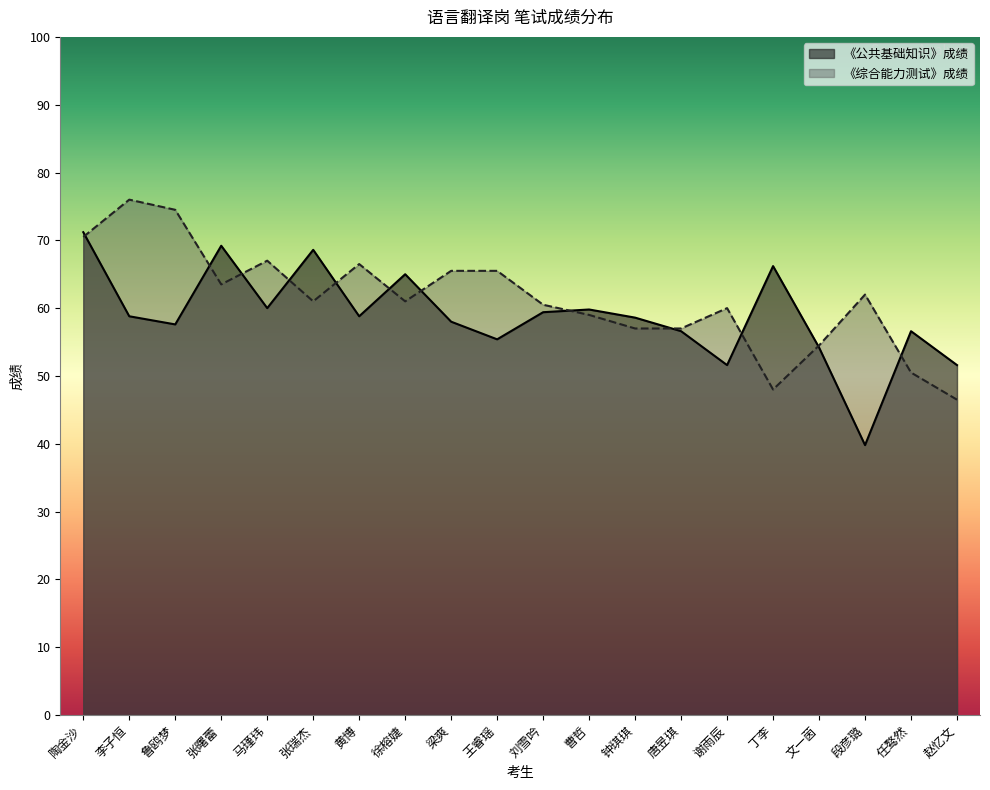

Reading left to right, what are all the values shown in this chart?

《公共基础知识》成绩: 71.2	58.8	57.6	69.2	60.0	68.6	58.8	65.0	58.0	55.4	59.4	59.8	58.6	56.6	51.6	66.2	54.2	39.8	56.6	51.6
《综合能力测试》成绩: 70.5	76.0	74.5	63.5	67.0	61.0	66.5	61.0	65.5	65.5	60.5	59.0	57.0	57.0	60.0	48.0	54.5	62.0	50.5	46.5